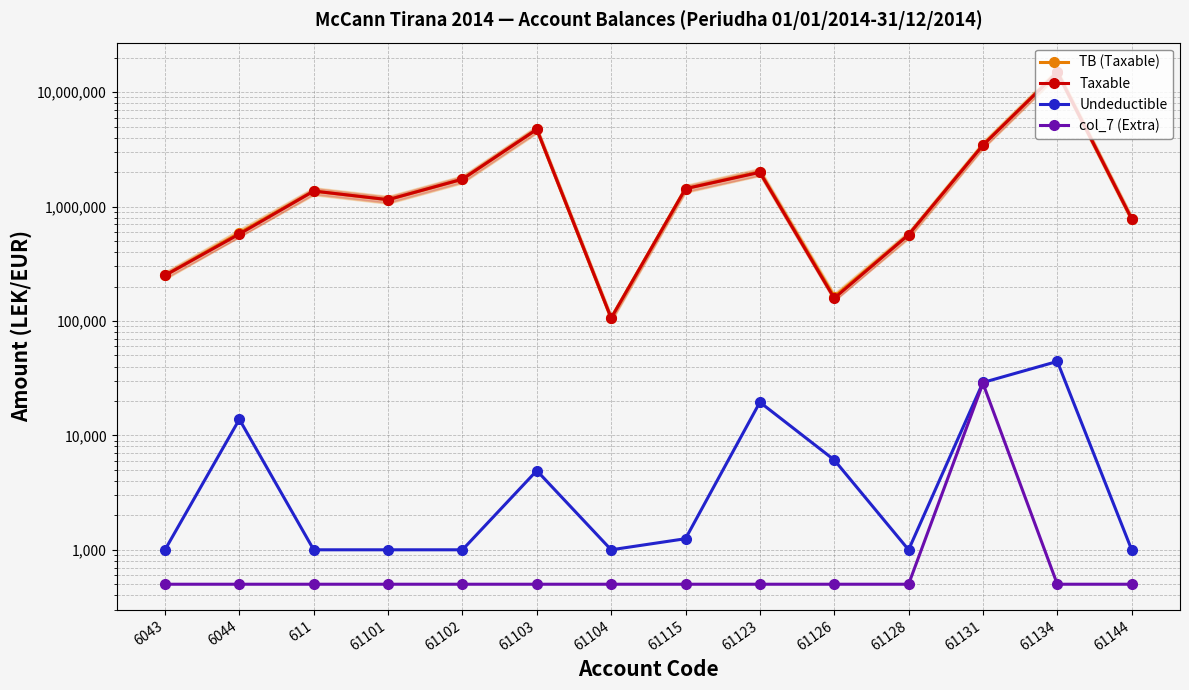

What is the average value of the col_7 (Extra) series?

2500.0